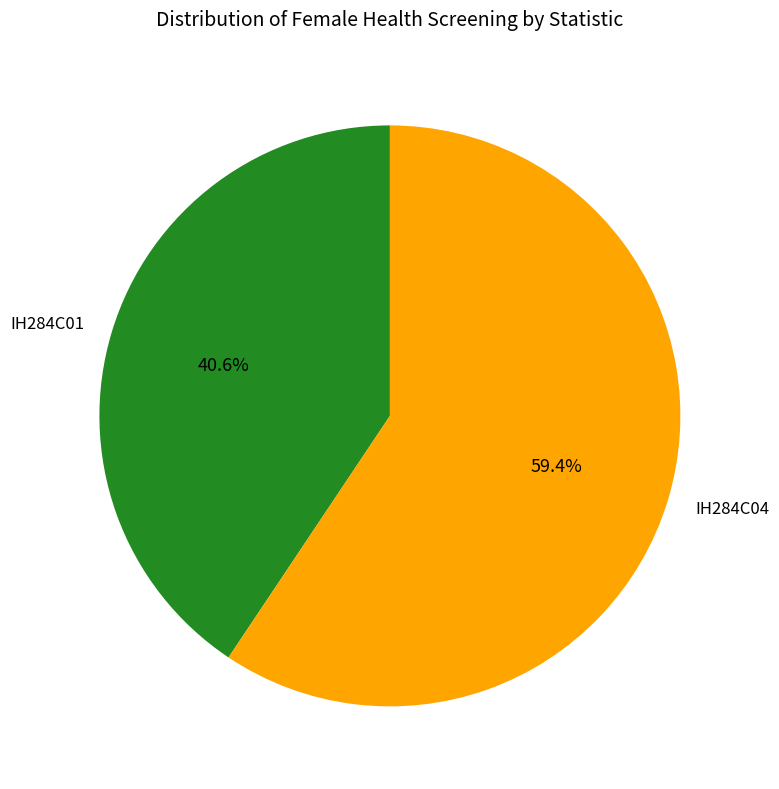

Does IH284C01 account for over 50% of the chart?

No